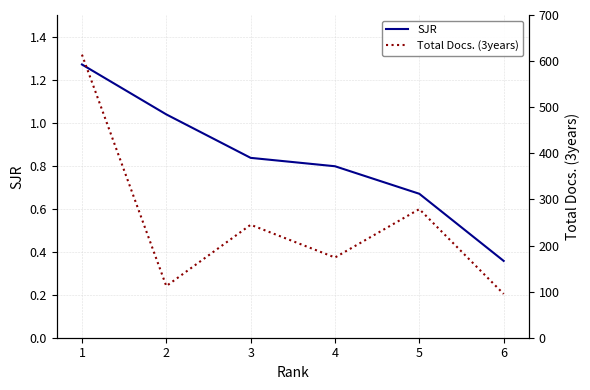

True or false: SJR has more than 2 points higher than both neighbors.

False